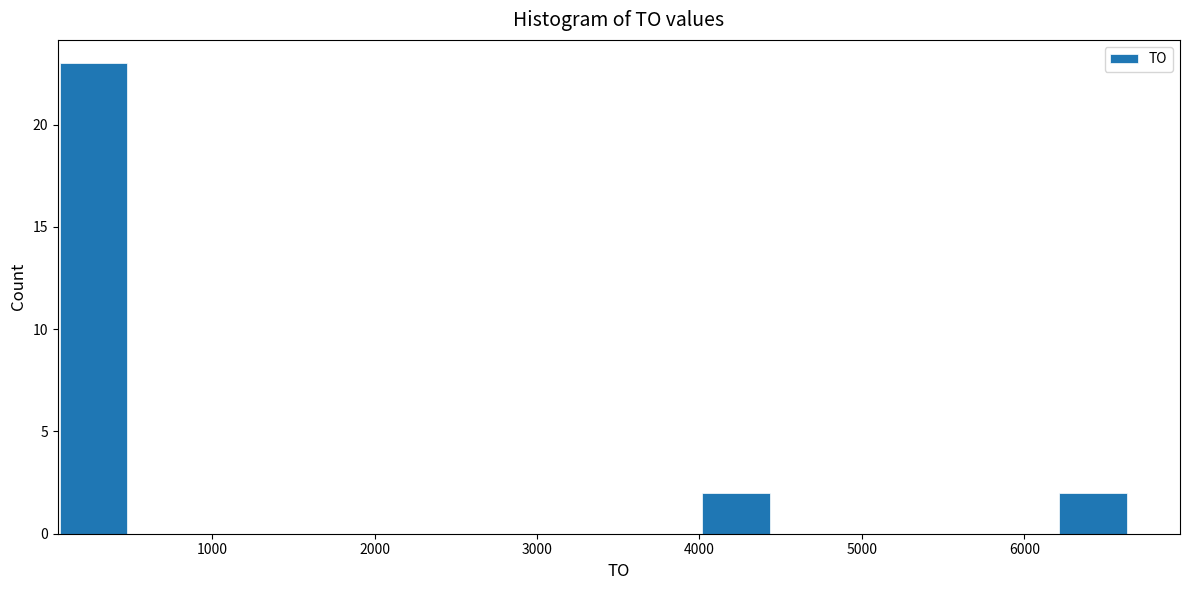

Reading left to right, transcribe this chart: for each bar, give the range it covers on the x-axis and its height. Neither the bar edges nor the heights are printed on the chart, so give them approximately, as read against the axes.

0 to 500: 23
500 to 900: 0
900 to 1400: 0
1400 to 1800: 0
1800 to 2200: 0
2200 to 2700: 0
2700 to 3100: 0
3100 to 3600: 0
3600 to 4000: 0
4000 to 4400: 2
4400 to 4900: 0
4900 to 5300: 0
5300 to 5800: 0
5800 to 6200: 0
6200 to 6600: 2